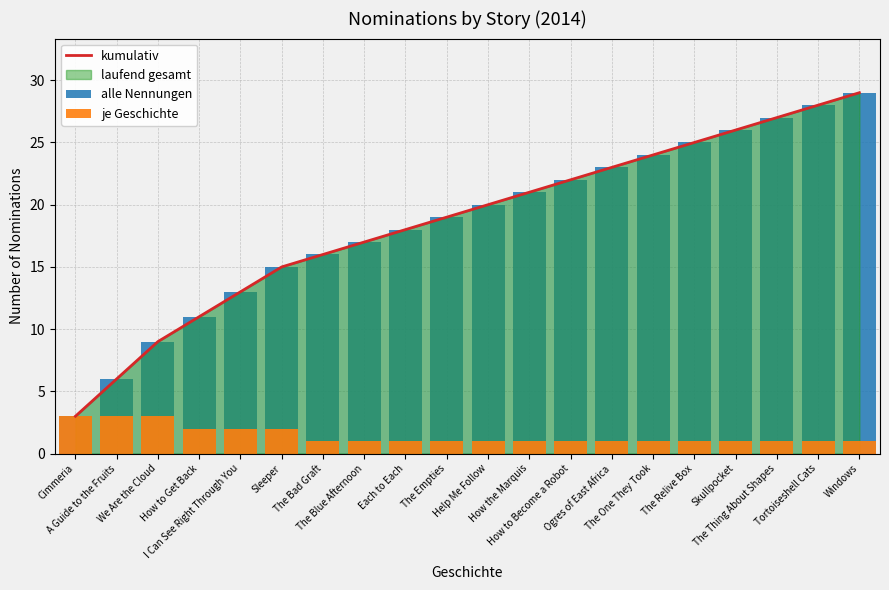

At which label does je Geschichte reach its minimum?

The Bad Graft